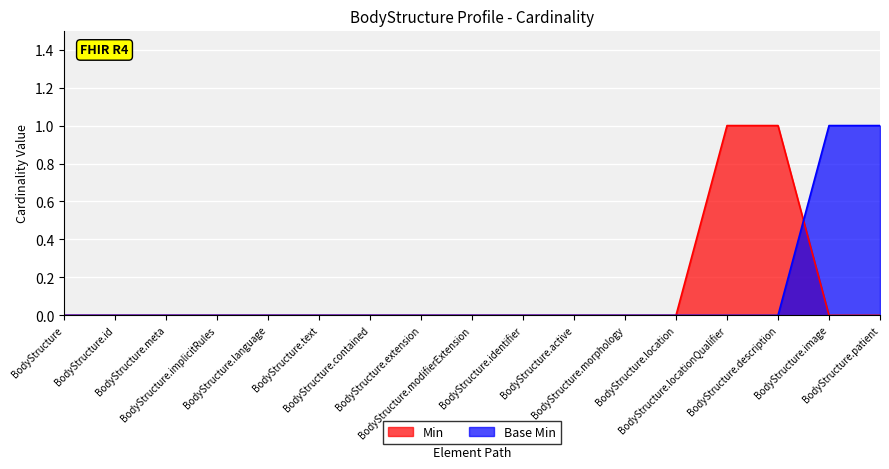

True or false: Base Min has more than 1 interior local peaks.

False